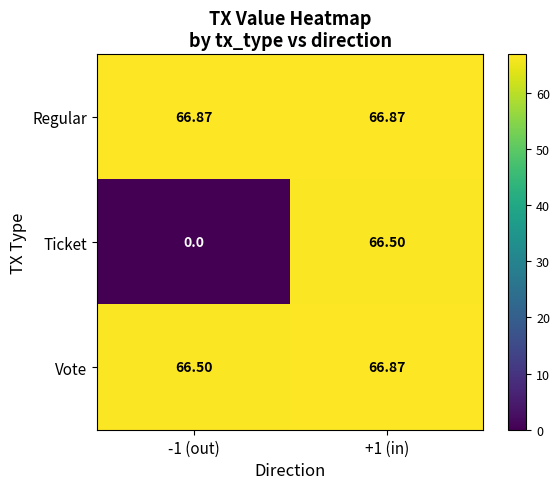

Which series has the largest total across all categories?

Regular